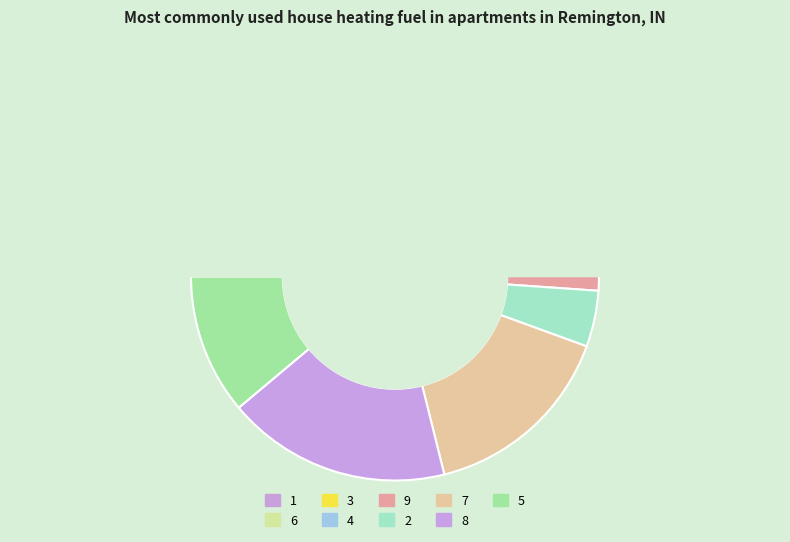

Combined, do 1 and 9 account for over 50%?

No